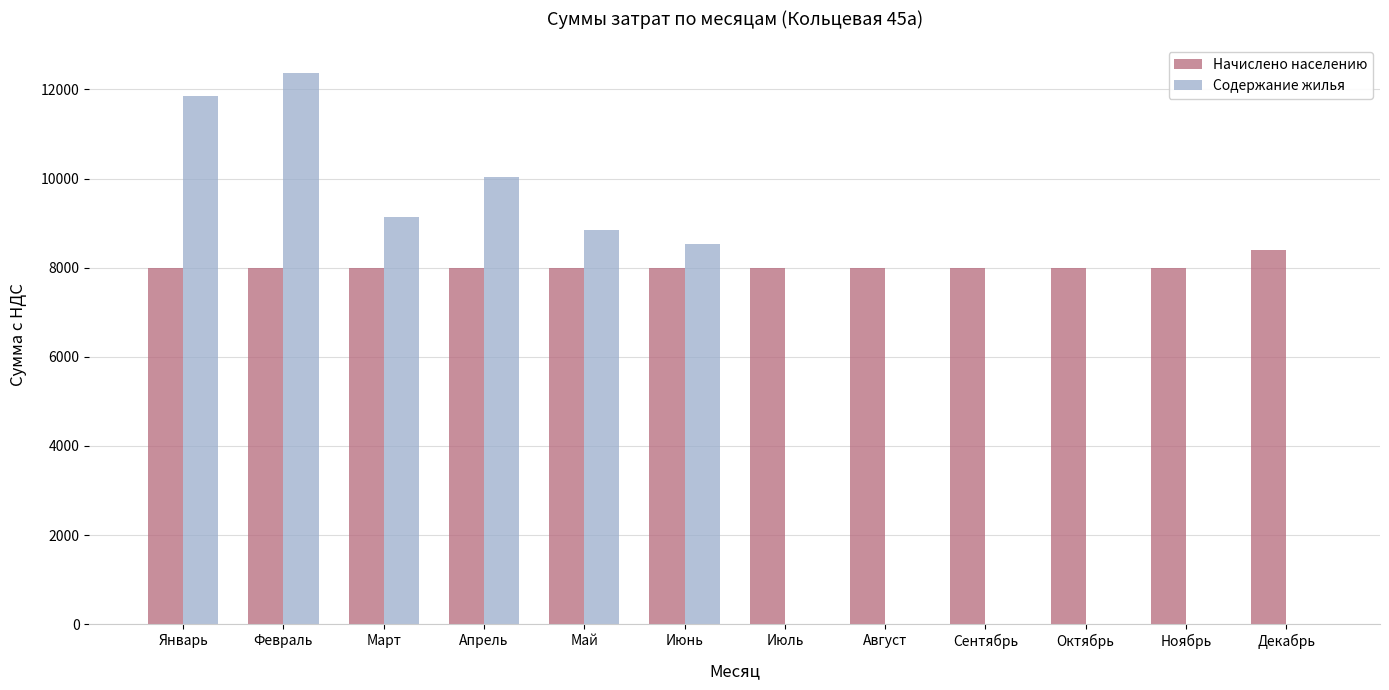

True or false: Начислено населению has a value of 8004.9 at Май.

True